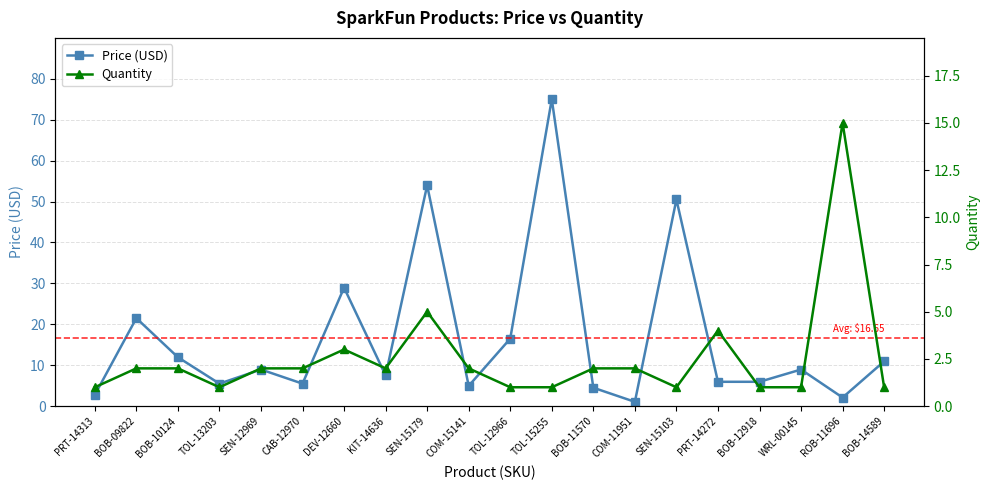

Reading right to left, list all the values displayed in this chart.

Price (USD): 10.9	2.1	8.9	6.0	6.0	50.5	1.1	4.5	75.0	16.5	5.0	54.0	7.5	28.9	5.5	8.9	5.5	11.9	21.5	2.8
Quantity: 1.0	15.0	1.0	1.0	4.0	1.0	2.0	2.0	1.0	1.0	2.0	5.0	2.0	3.0	2.0	2.0	1.0	2.0	2.0	1.0